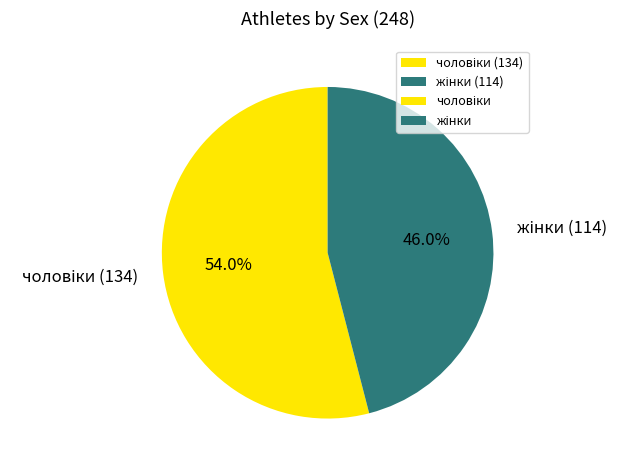

Does any single category account for the majority?

Yes